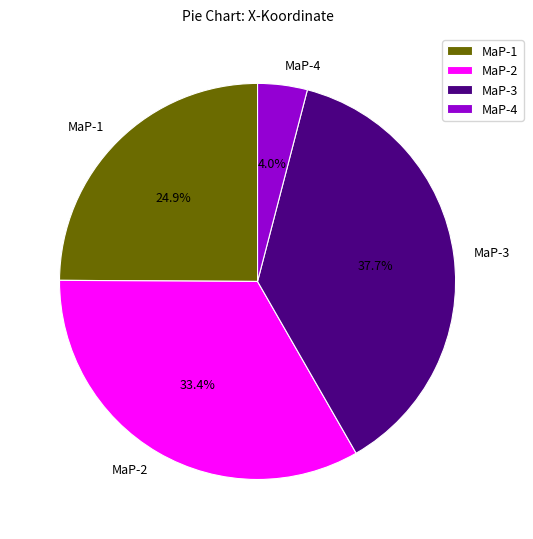

Is the sum of MaP-4 and MaP-2 greater than half?

No